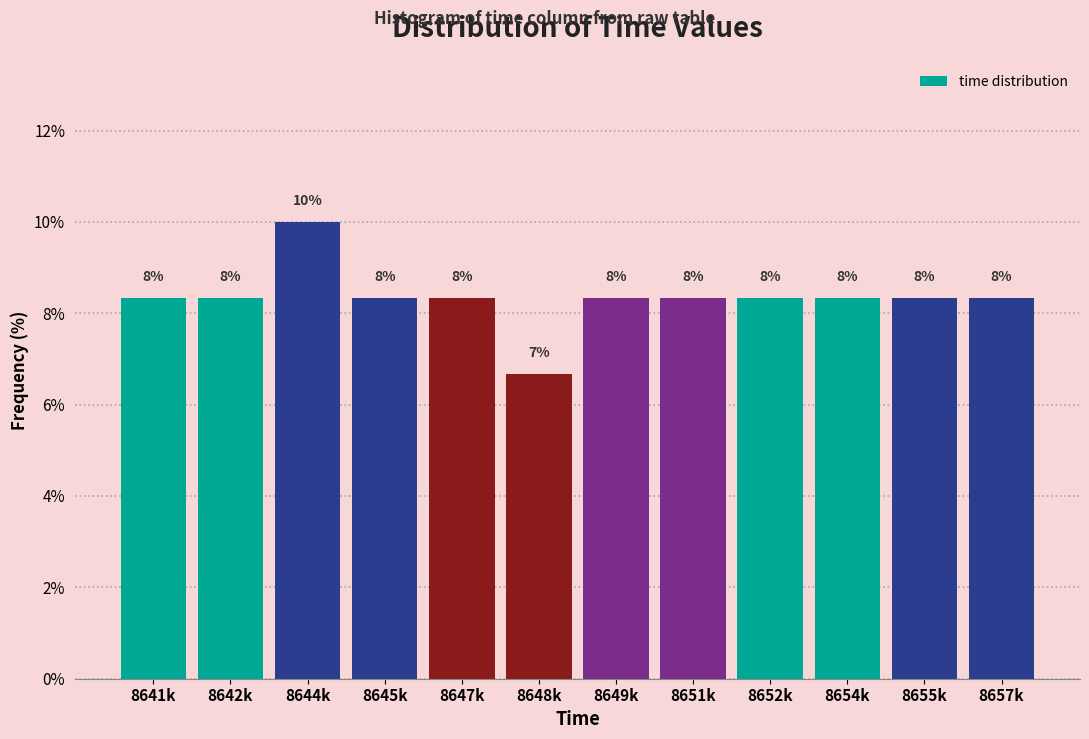

How many bars are there in total?

12